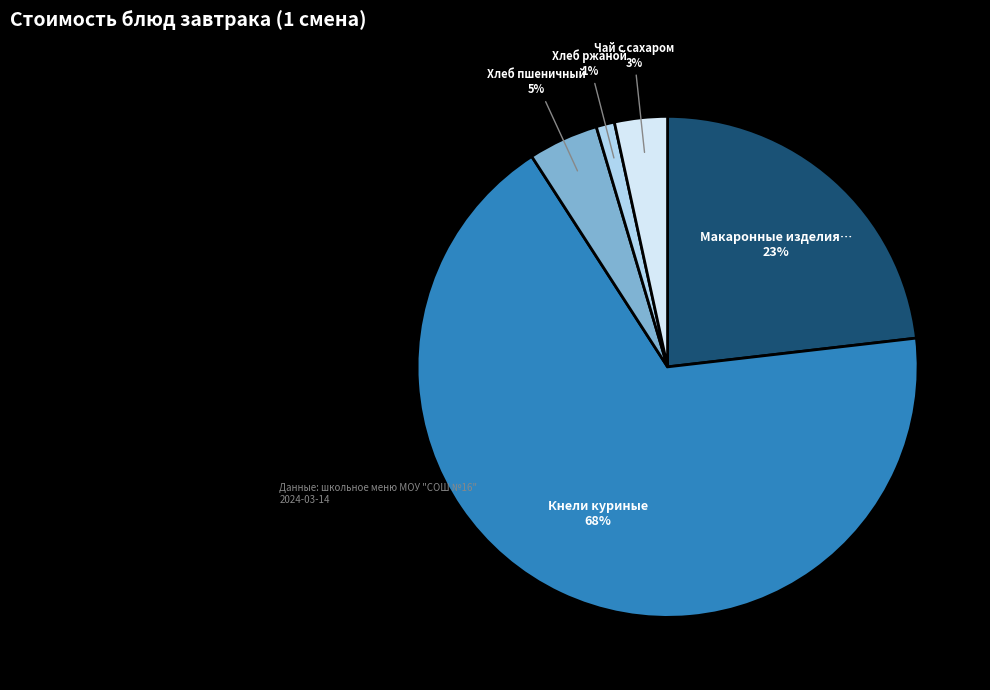

Is there a majority slice in this chart?

Yes